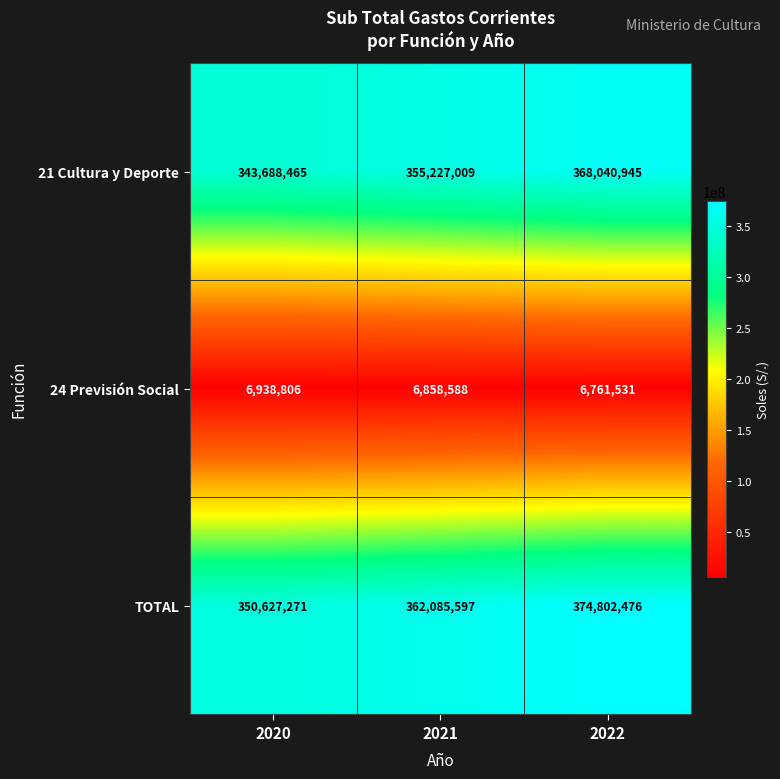

How many TOTAL values are between 350627271 and 374802476?

3